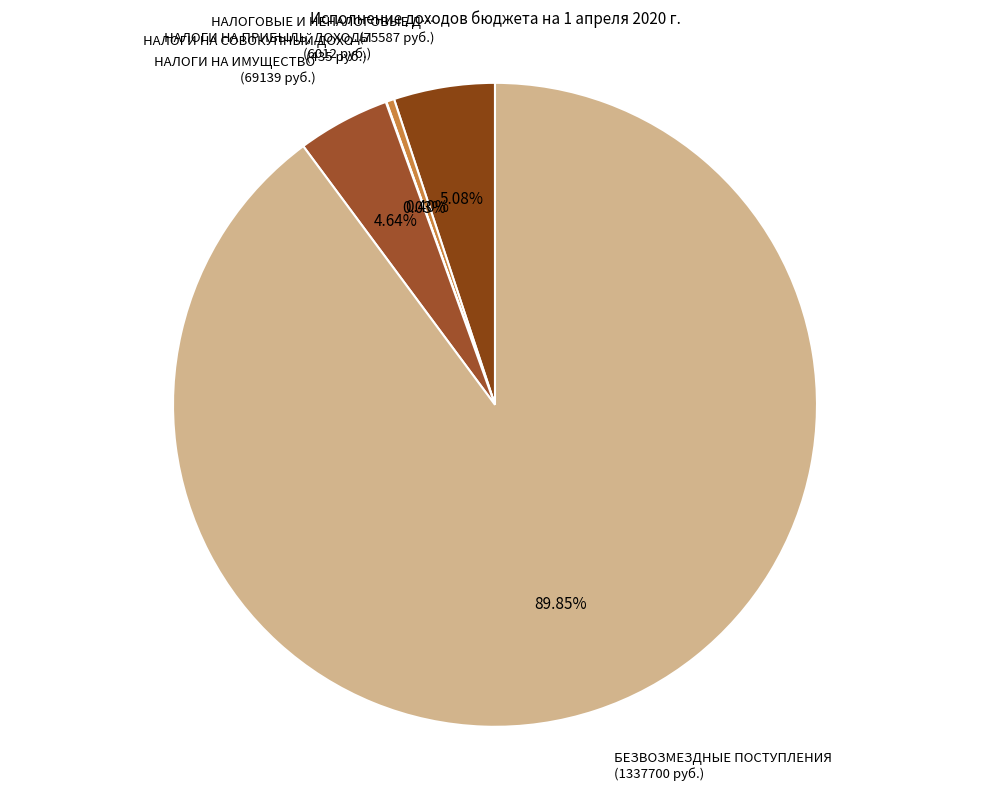

Rank the categories by value from highest to lowest.

БЕЗВОЗМЕЗДНЫЕ ПОСТУПЛЕНИЯ, НАЛОГОВЫЕ И НЕНАЛОГОВЫЕ ДОХОДЫ, НАЛОГИ НА ИМУЩЕСТВО, НАЛОГИ НА ПРИБЫЛЬ, ДОХОДЫ, НАЛОГИ НА СОВОКУПНЫЙ ДОХОД